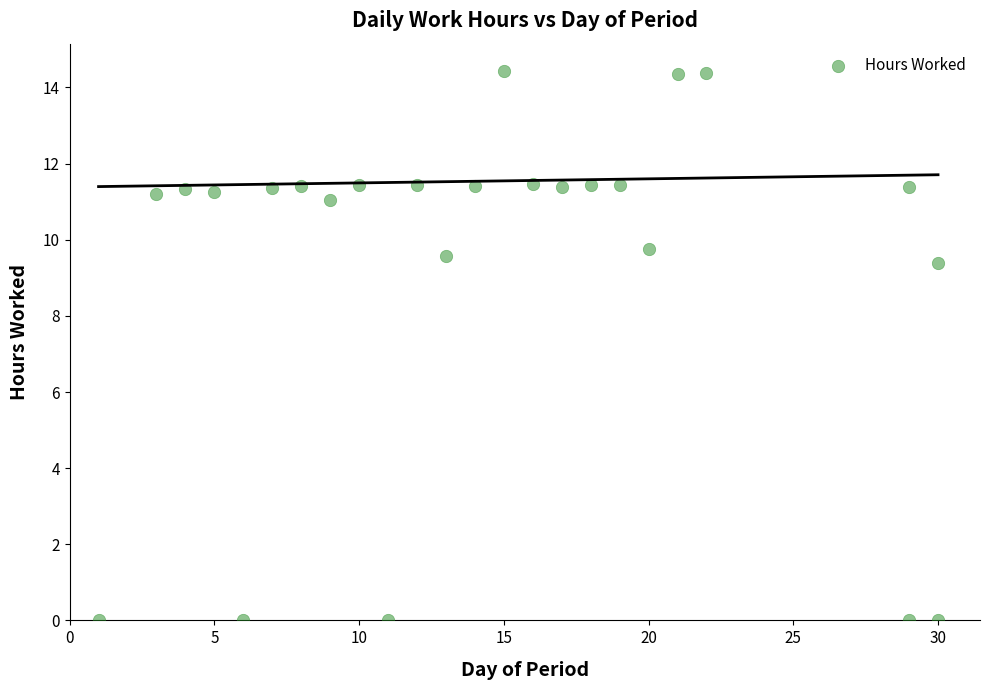

What Y value in the scatter plot is closest to 7?

9.4